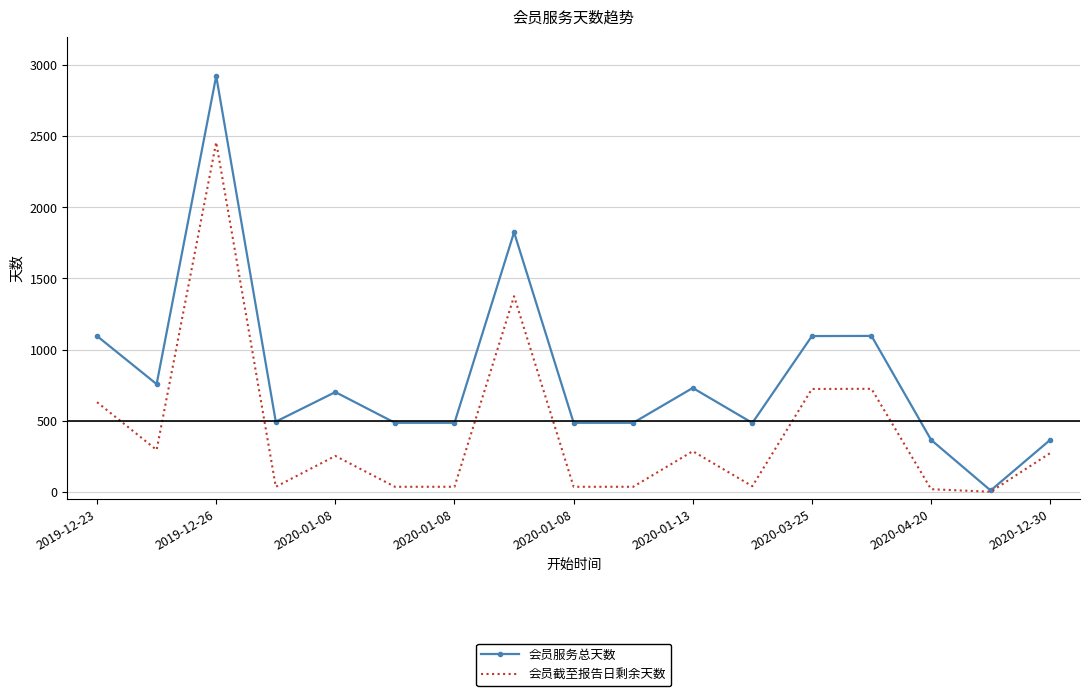

Rank the series by their average value, from highest to lowest.

会员服务总天数, 会员截至报告日剩余天数